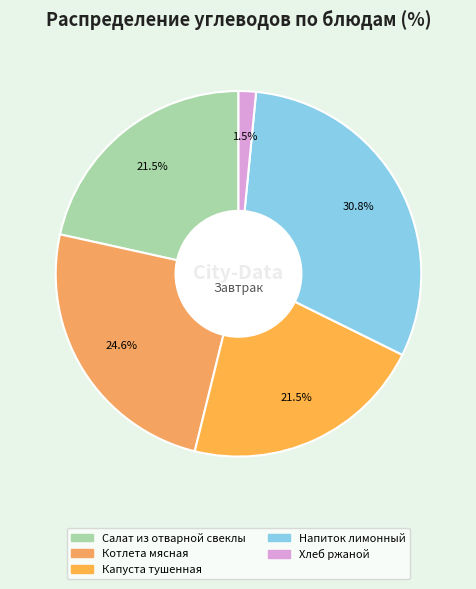

Which slice is the largest?

Напиток лимонный